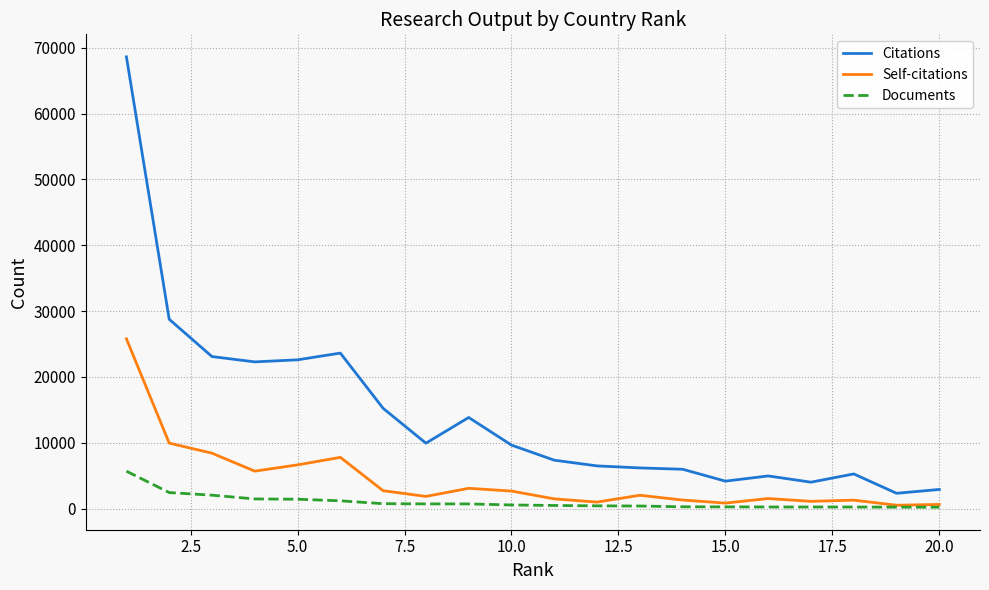

What is the maximum value shown in the chart?

68625